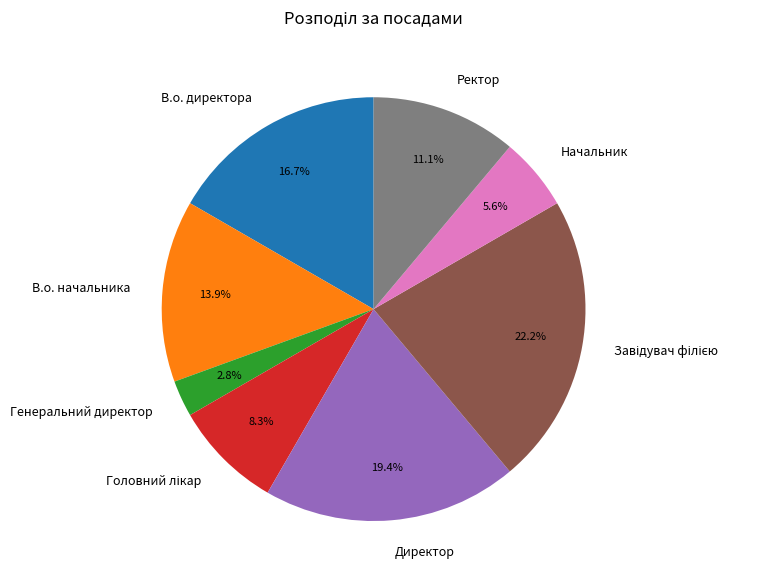

What is the smallest slice in the pie chart?

Генеральний директор